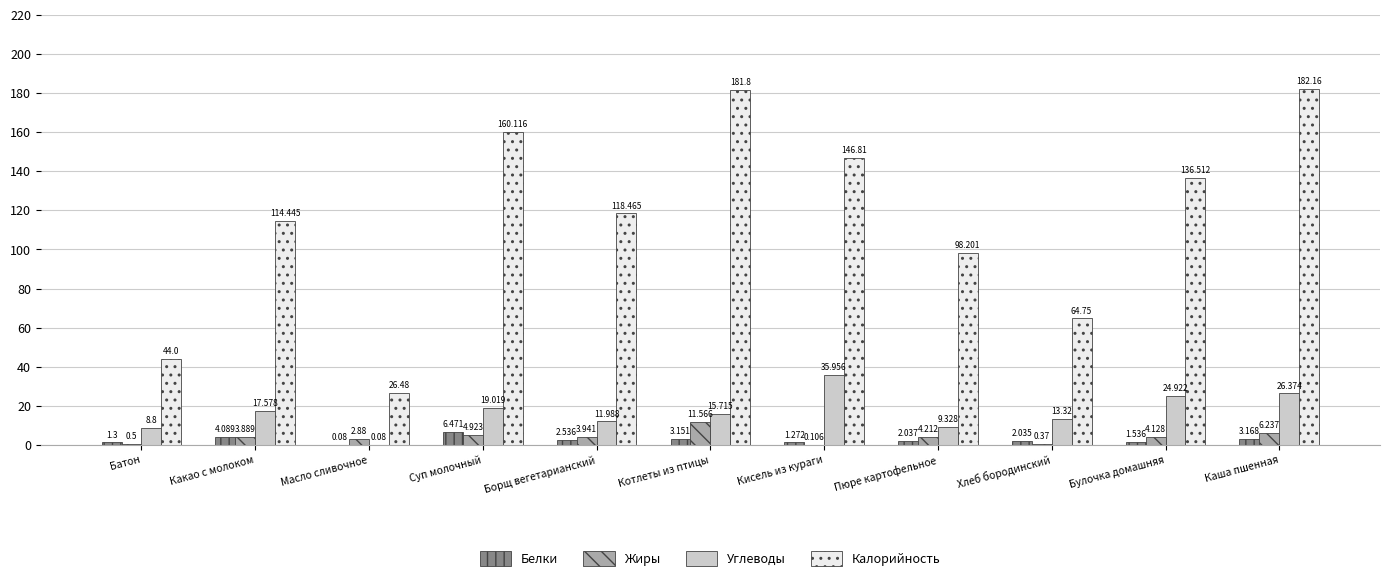

Which series changed the most between Кисель из кураги and Булочка домашняя?

Углеводы